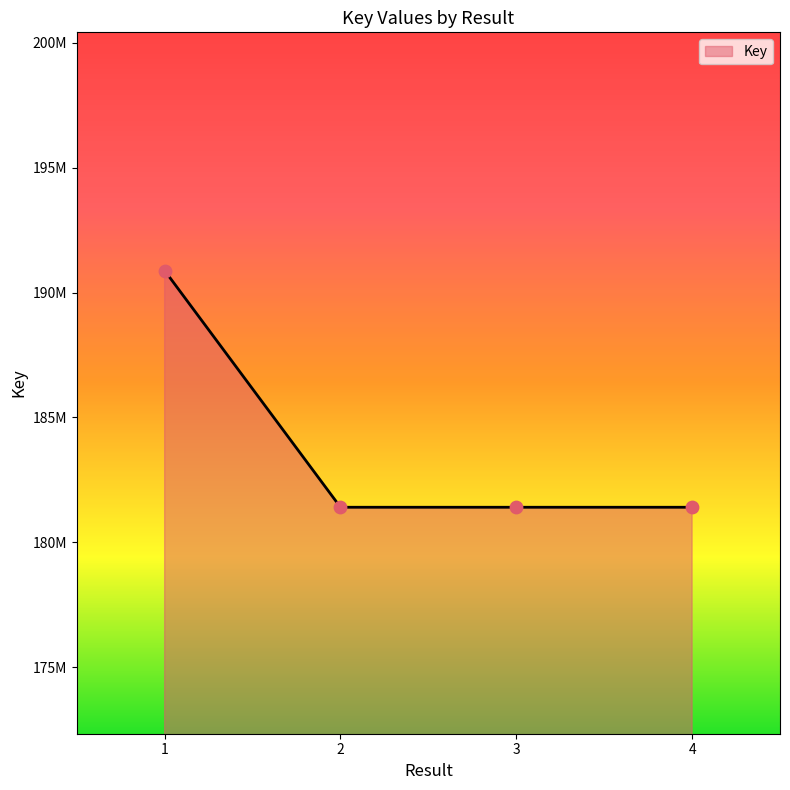

Is this an area chart (filled region under the line)?

Yes